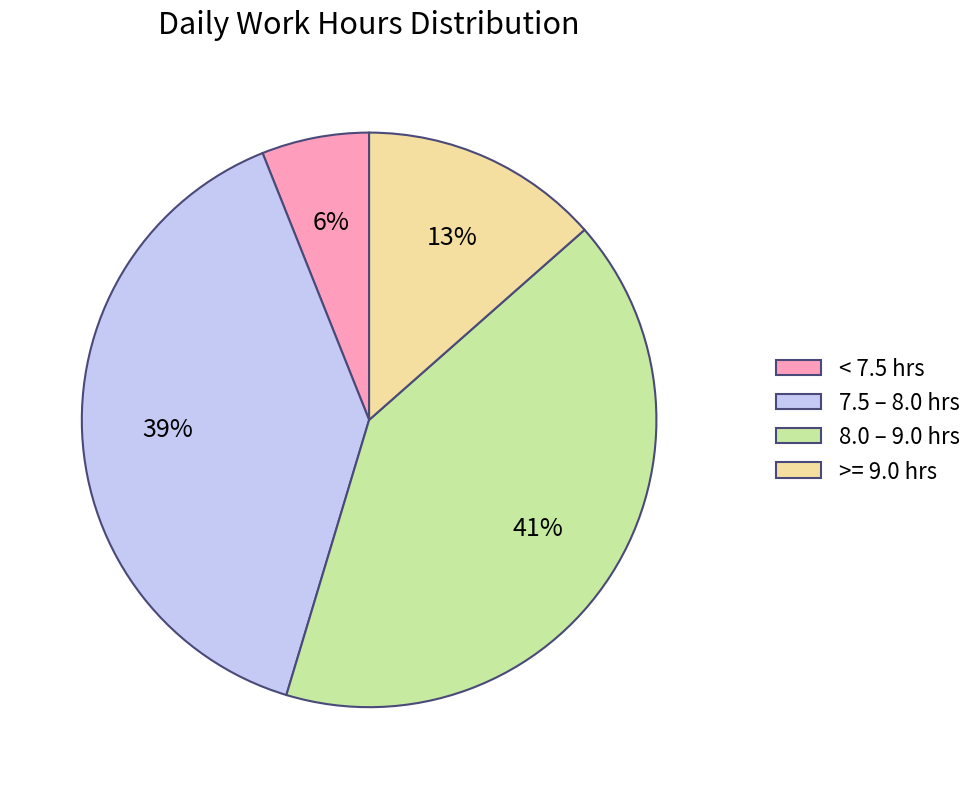

Is there a majority slice in this chart?

No